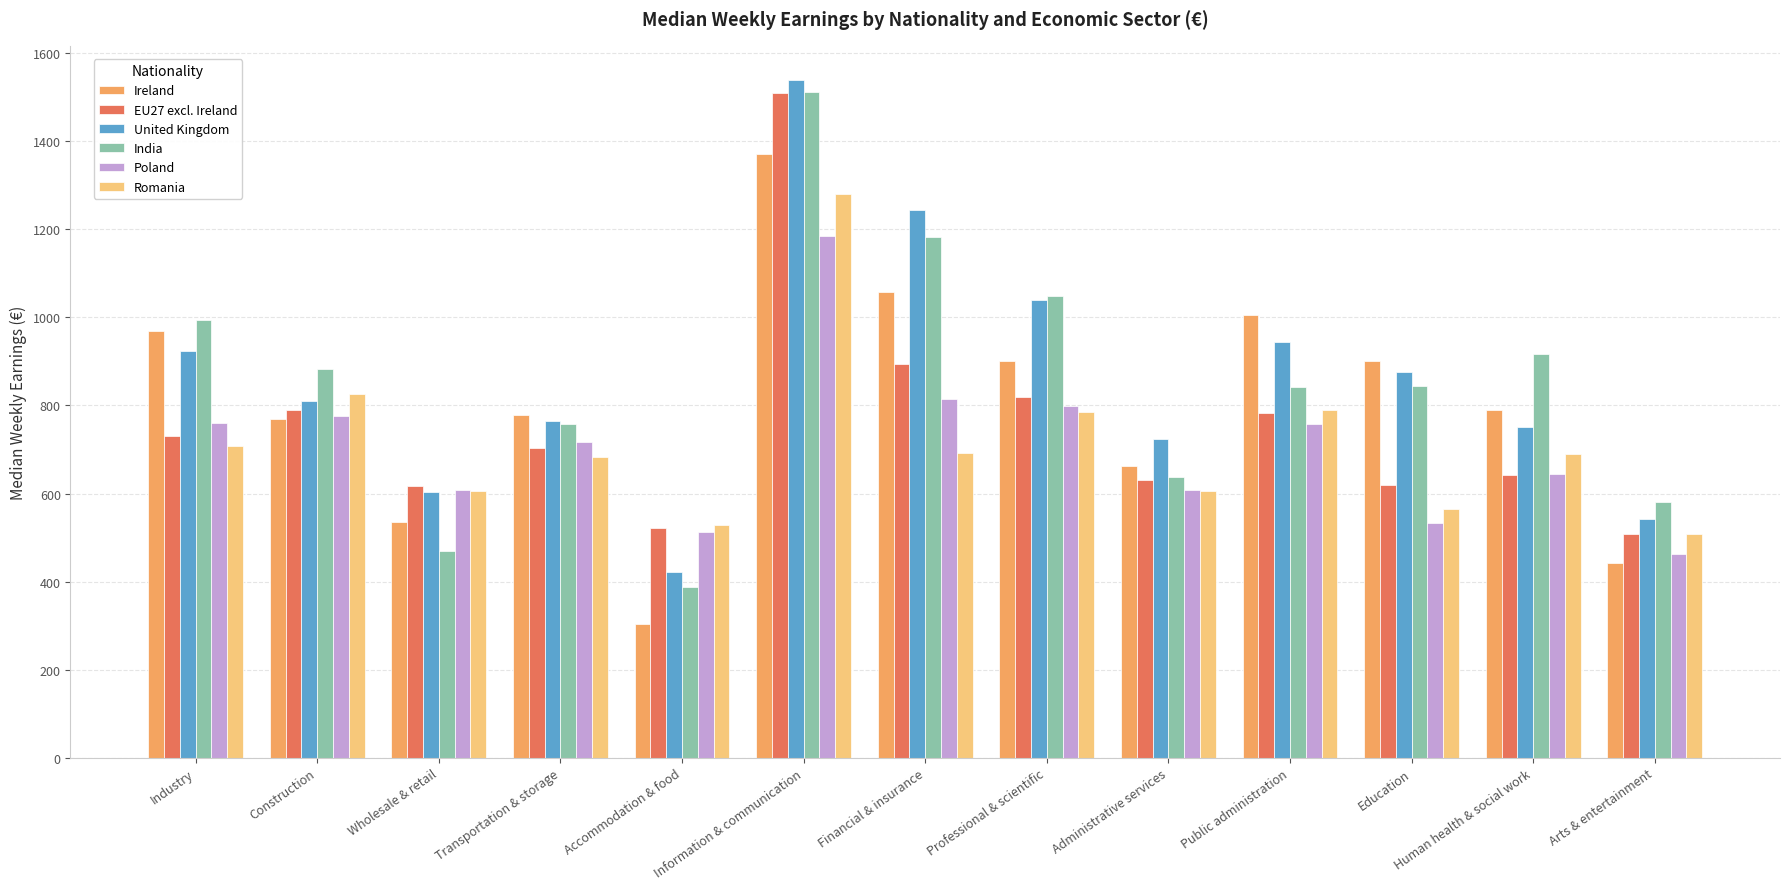

What is the sum of all Romania values?

9269.0